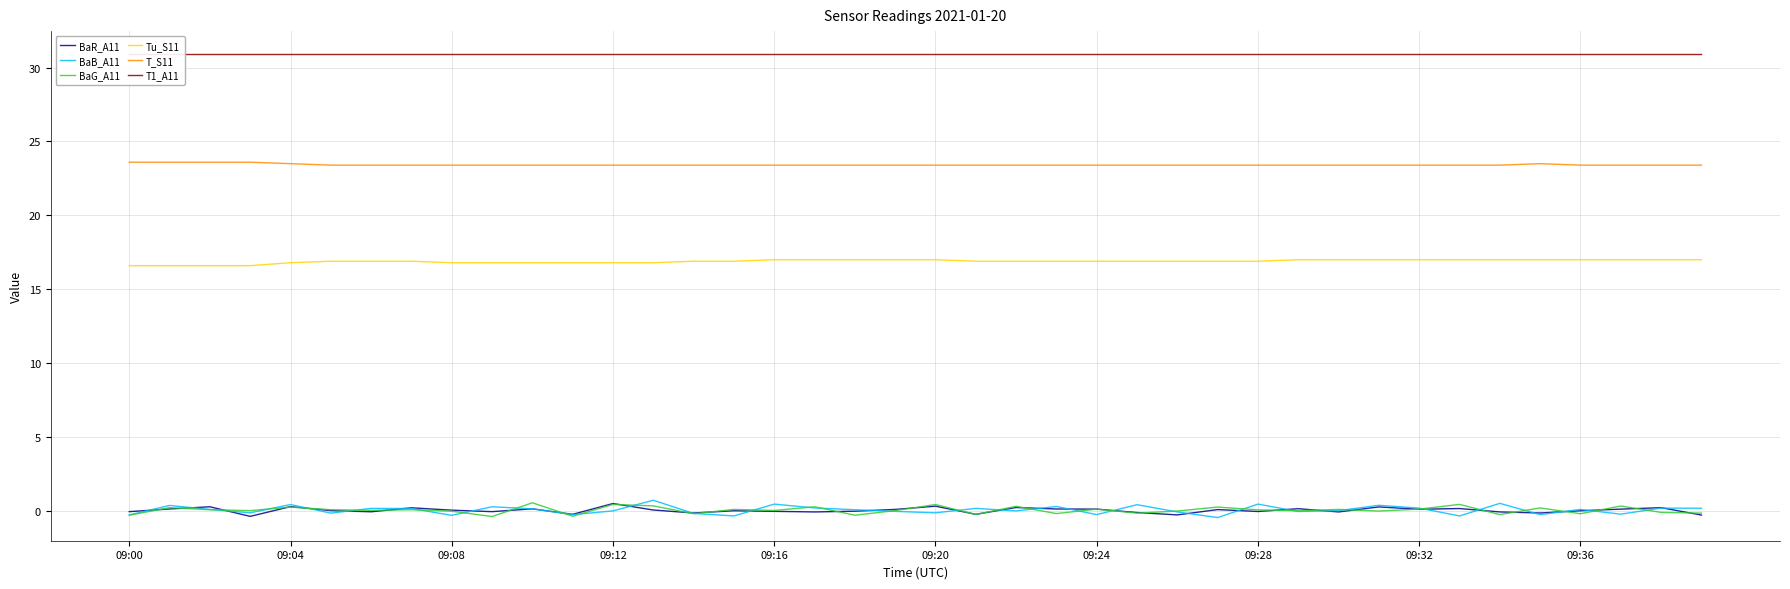

True or false: T1_A11 and T_S11 cross at least once.

False